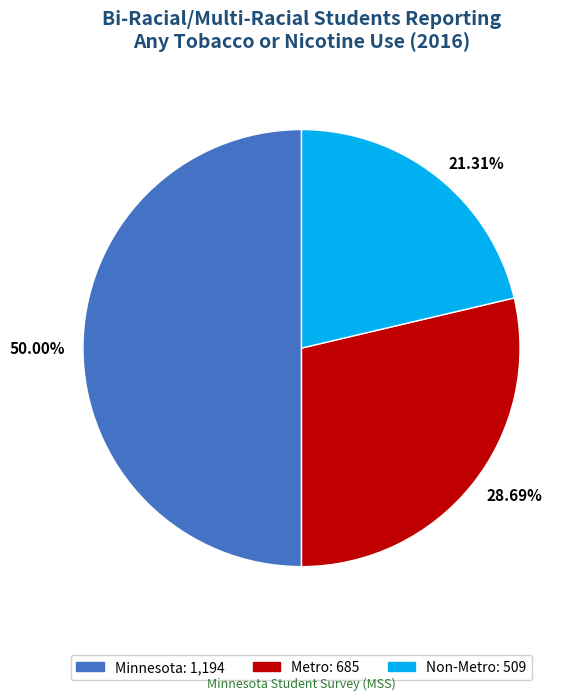

Combined, do 50.00% and 21.31% account for over 50%?

Yes